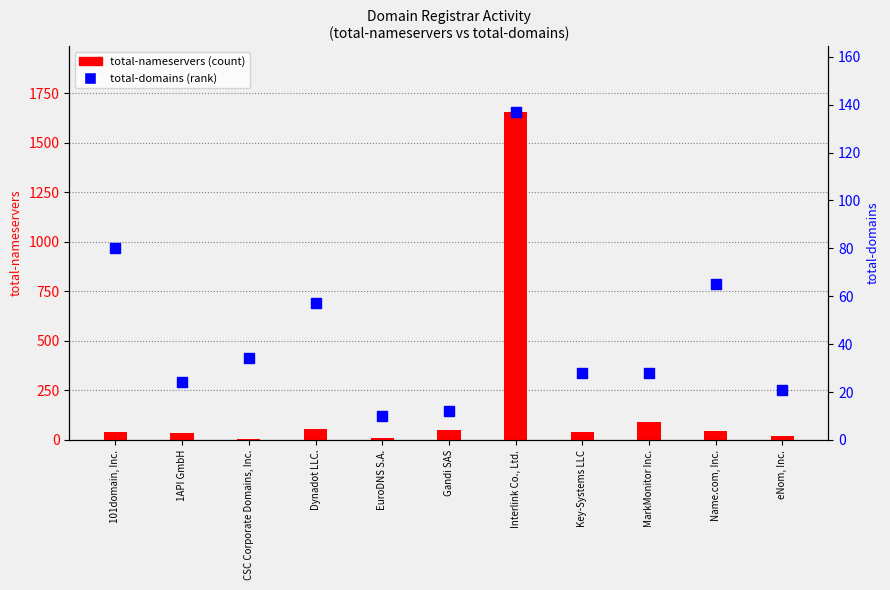

At how many categories does at least one series exceed 741?

1